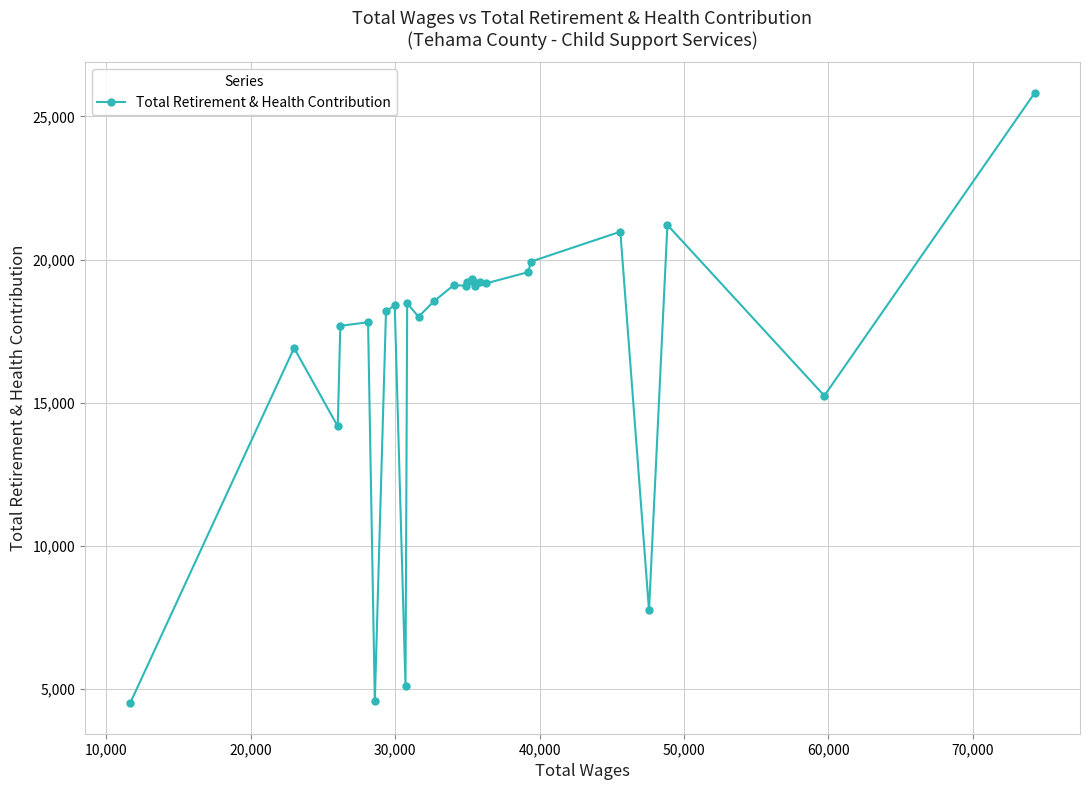

How many series are shown in this chart?

1